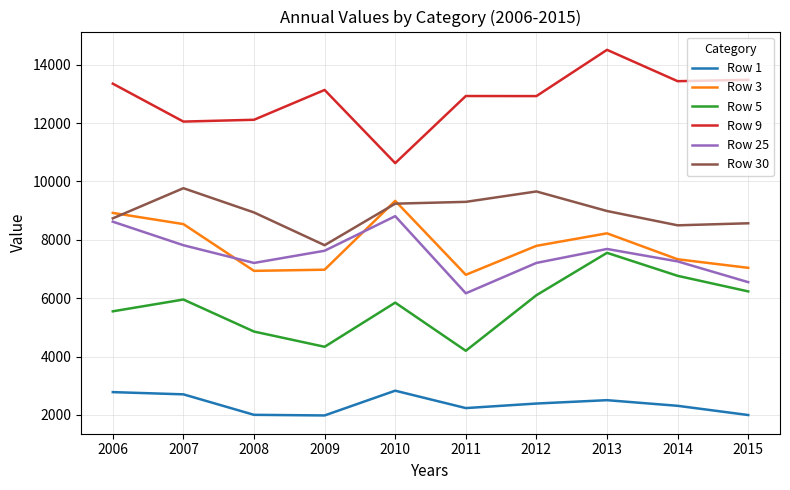

At which category does Row 25 reach its first local valley?

2008